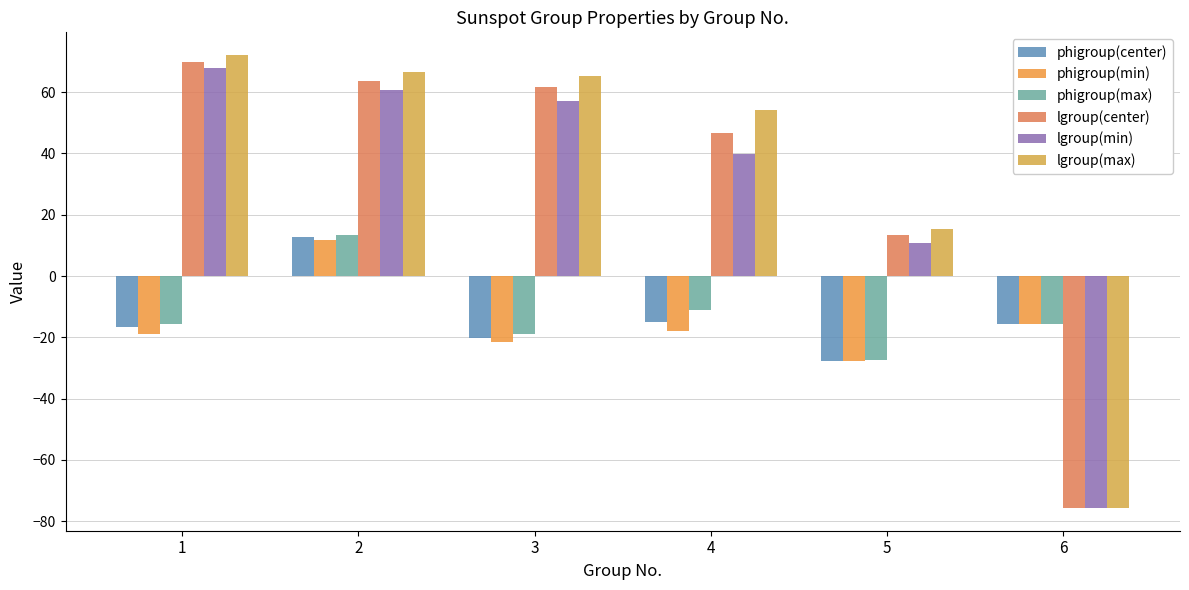

What is the maximum value for phigroup(center)?

12.7